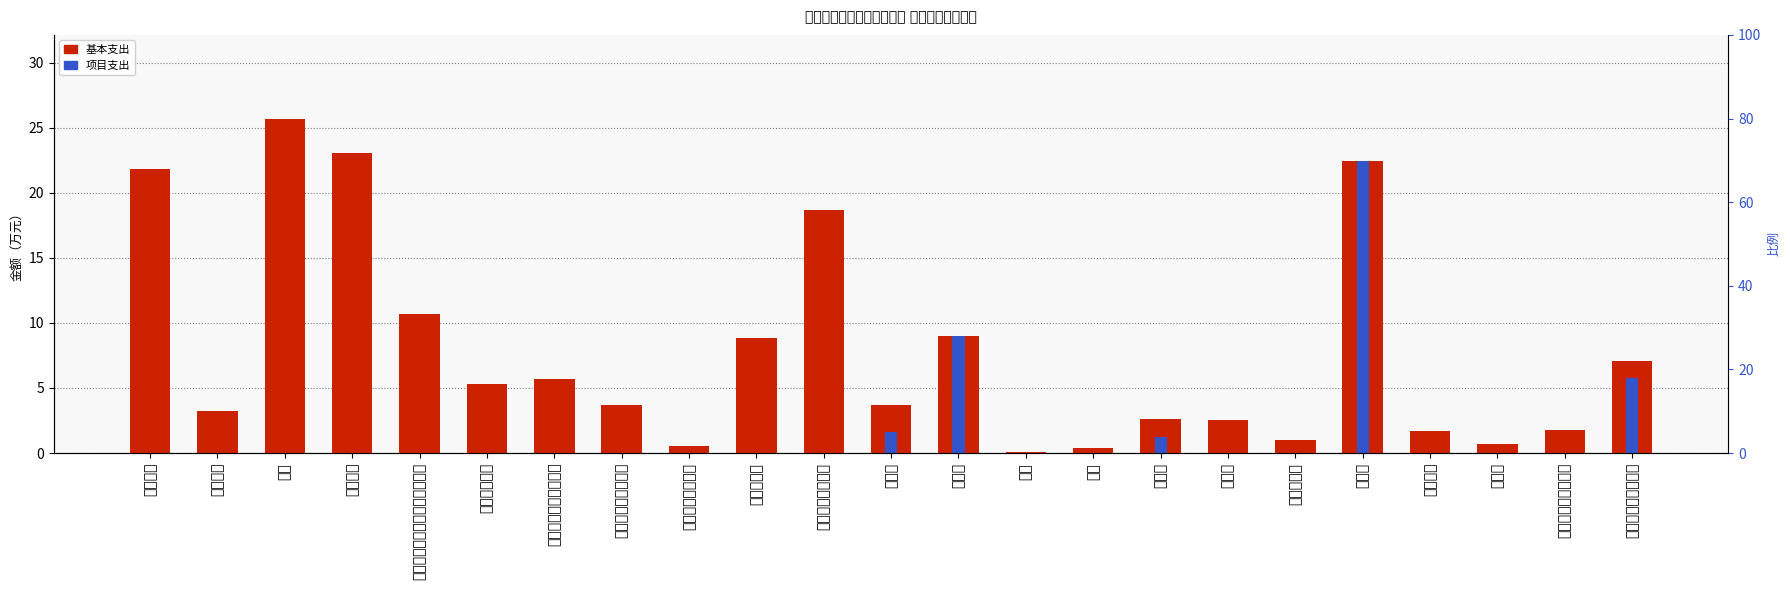

What is the greatest value displayed?

25.7